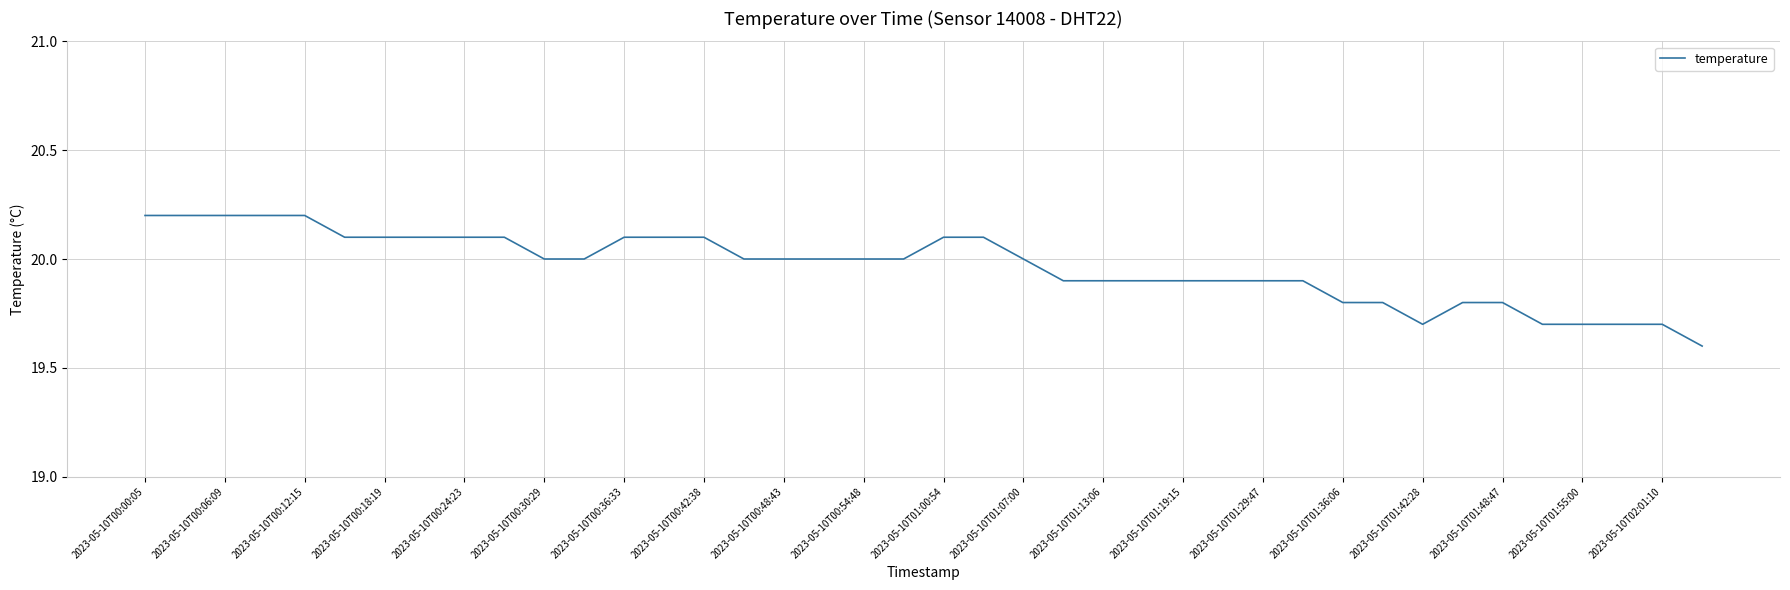

What is the difference between the second highest and second lowest values?

0.5